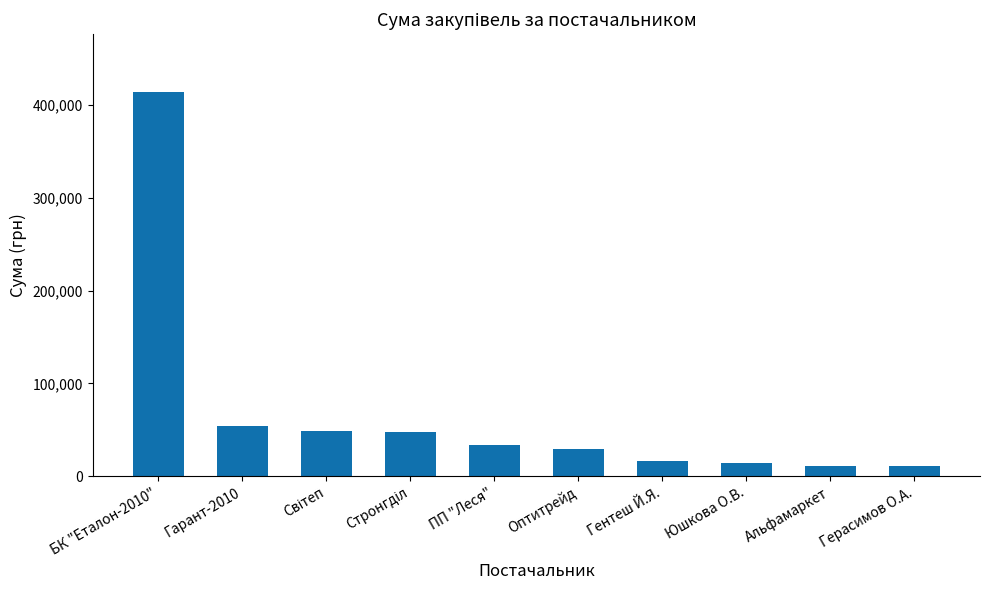

Which label corresponds to the largest value in the chart?

БК "Еталон-2010"